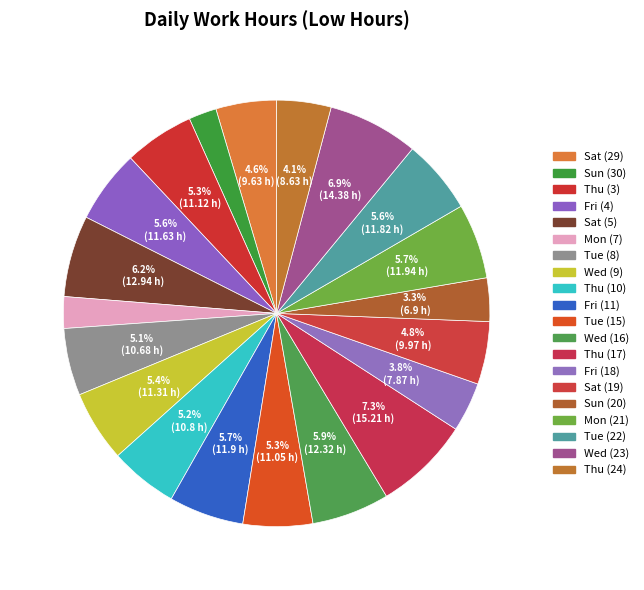

Count the number of slices in the pie.

20